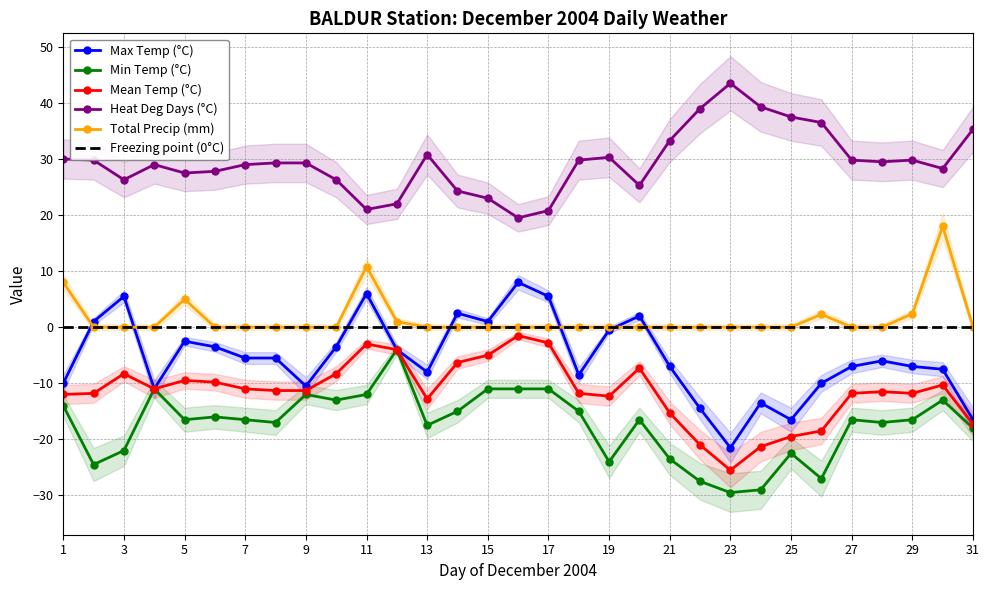

Reading left to right, what are all the values shown in this chart?

Max Temp (°C): -10.0	1.0	5.5	-11.0	-2.5	-3.5	-5.5	-5.5	-10.5	-3.5	6.0	-4.0	-8.0	2.5	1.0	8.0	5.5	-8.5	-0.5	2.0	-7.0	-14.5	-21.5	-13.5	-16.5	-10.0	-7.0	-6.0	-7.0	-7.5	-16.5
Min Temp (°C): -14.0	-24.5	-22.0	-11.0	-16.5	-16.0	-16.5	-17.0	-12.0	-13.0	-12.0	-4.0	-17.5	-15.0	-11.0	-11.0	-11.0	-15.0	-24.0	-16.5	-23.5	-27.5	-29.5	-29.0	-22.5	-27.0	-16.5	-17.0	-16.5	-13.0	-18.0
Mean Temp (°C): -12.0	-11.8	-8.3	-11.0	-9.5	-9.8	-11.0	-11.3	-11.3	-8.3	-3.0	-4.0	-12.8	-6.3	-5.0	-1.5	-2.8	-11.8	-12.3	-7.3	-15.3	-21.0	-25.5	-21.3	-19.5	-18.5	-11.8	-11.5	-11.8	-10.3	-17.3
Heat Deg Days (°C): 30.0	29.8	26.3	29.0	27.5	27.8	29.0	29.3	29.3	26.3	21.0	22.0	30.8	24.3	23.0	19.5	20.8	29.8	30.3	25.3	33.3	39.0	43.5	39.3	37.5	36.5	29.8	29.5	29.8	28.3	35.3
Total Precip (mm): 8.0	0.0	0.0	0.0	5.0	0.0	0.0	0.0	0.0	0.0	10.8	1.0	0.0	0.0	0.0	0.0	0.0	0.0	0.0	0.0	0.0	0.0	0.0	0.0	0.0	2.3	0.0	0.0	2.4	18.0	0.0